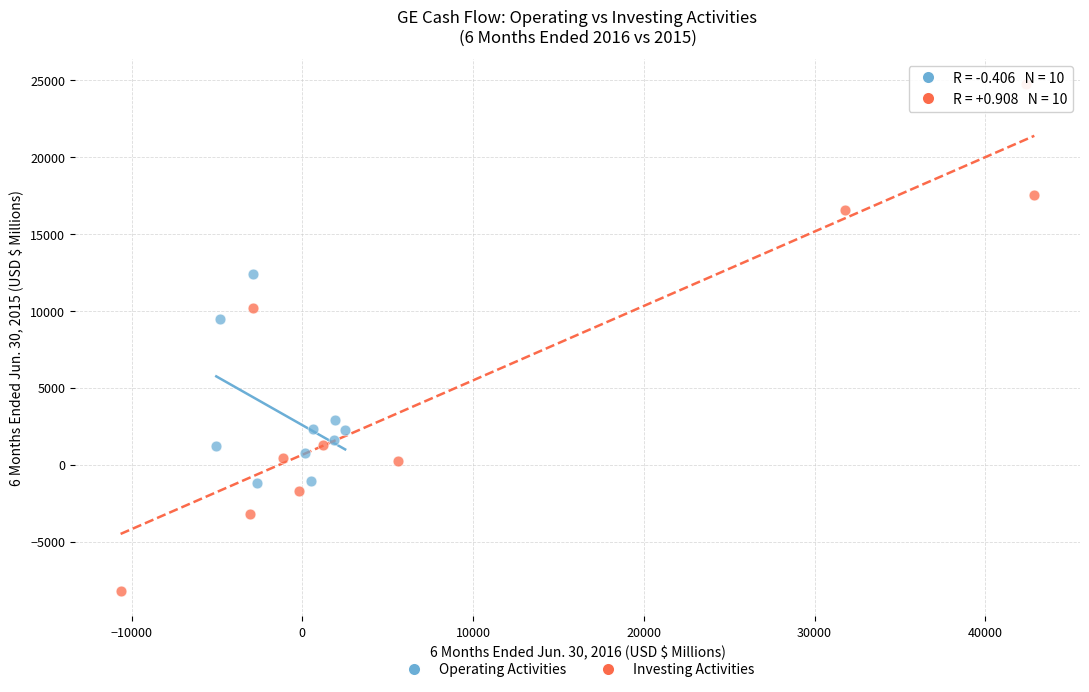

What are all the series names shown in the legend?

Operating Activities, Investing Activities